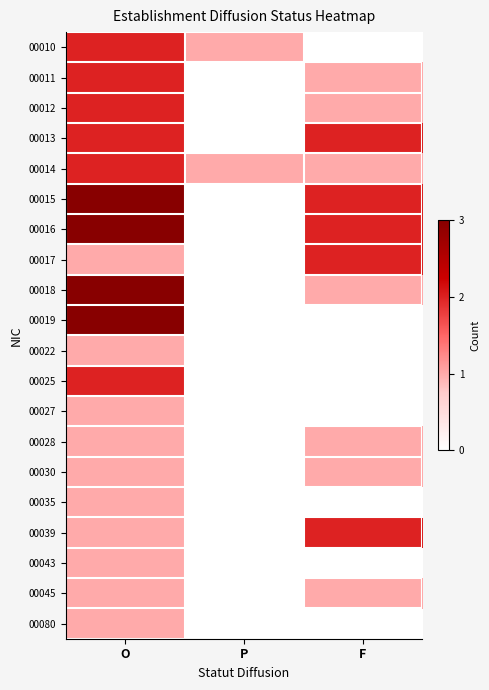

Rank the series at P from lowest to highest value.

00011, 00012, 00013, 00015, 00016, 00017, 00018, 00019, 00022, 00025, 00027, 00028, 00030, 00035, 00039, 00043, 00045, 00080, 00010, 00014